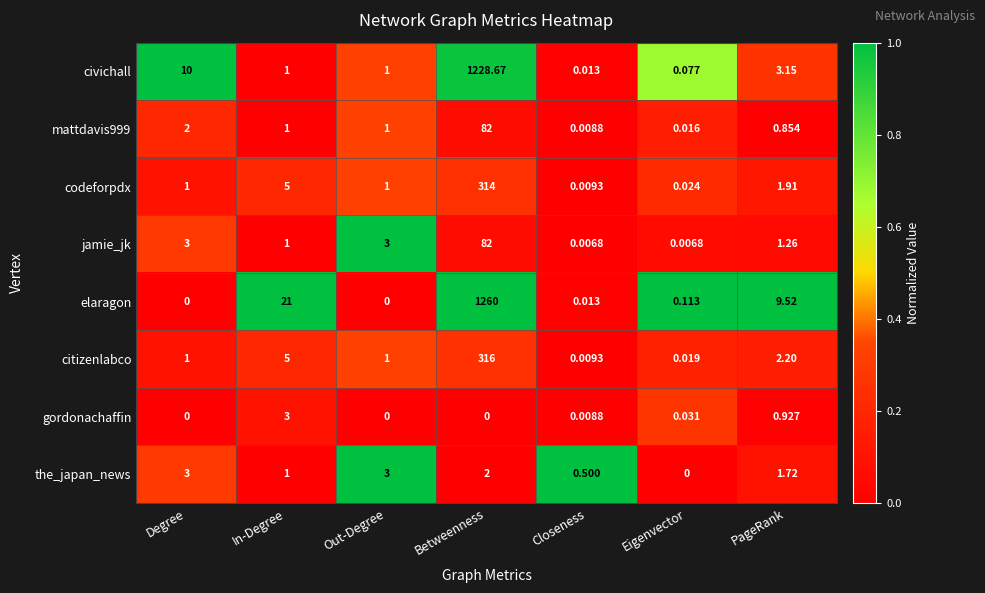

How many distinct data groups are displayed?

8